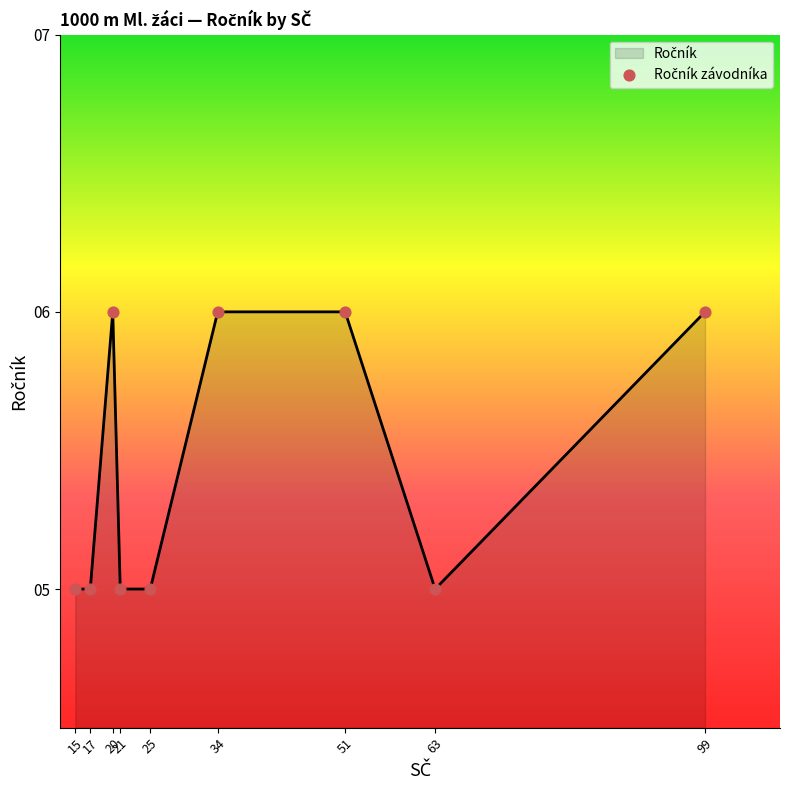

What is the ratio of the value at 20 to the value at 17?

1.2